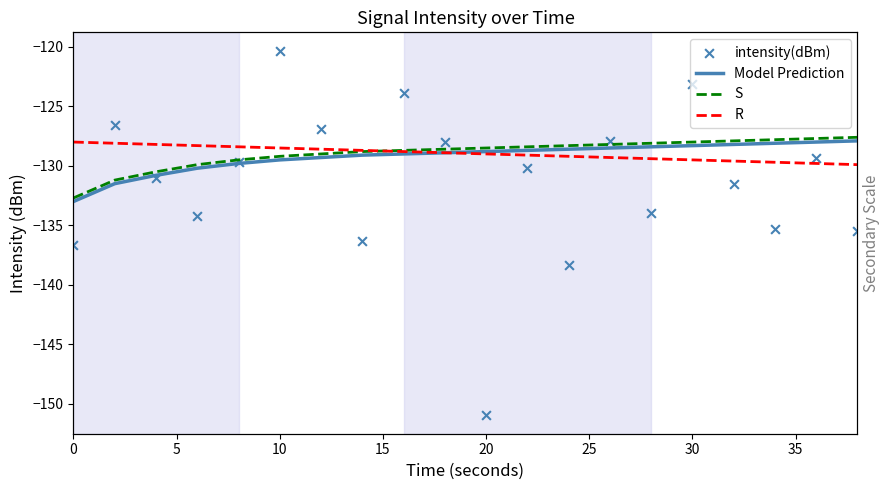

At how many categories does at least one series exceed -124?

3